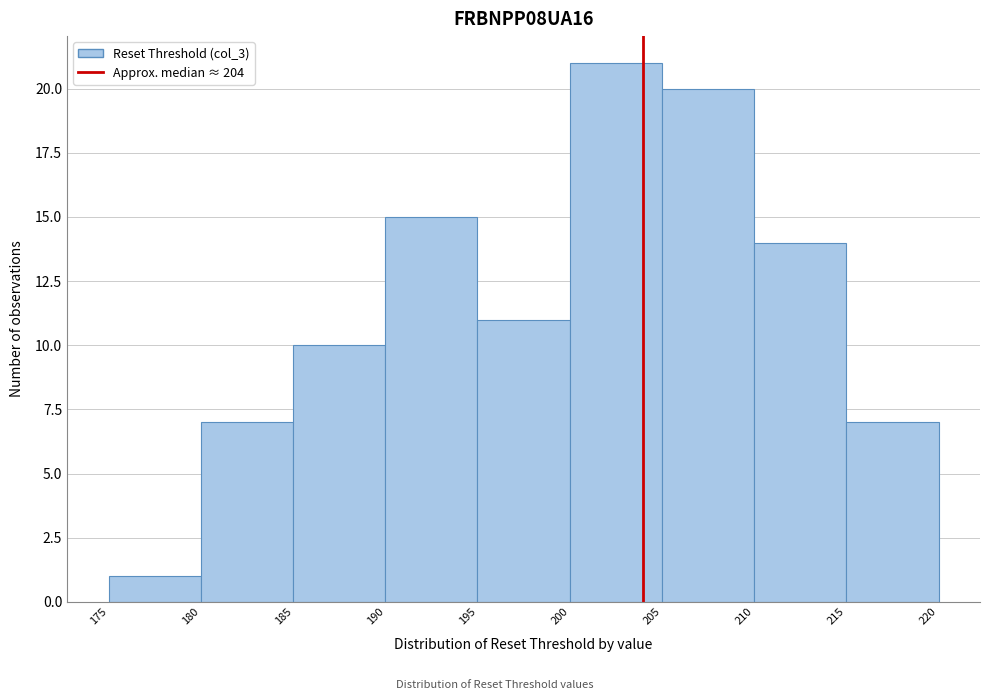

Over which range of the x-axis is the bar tallest?

200 to 205